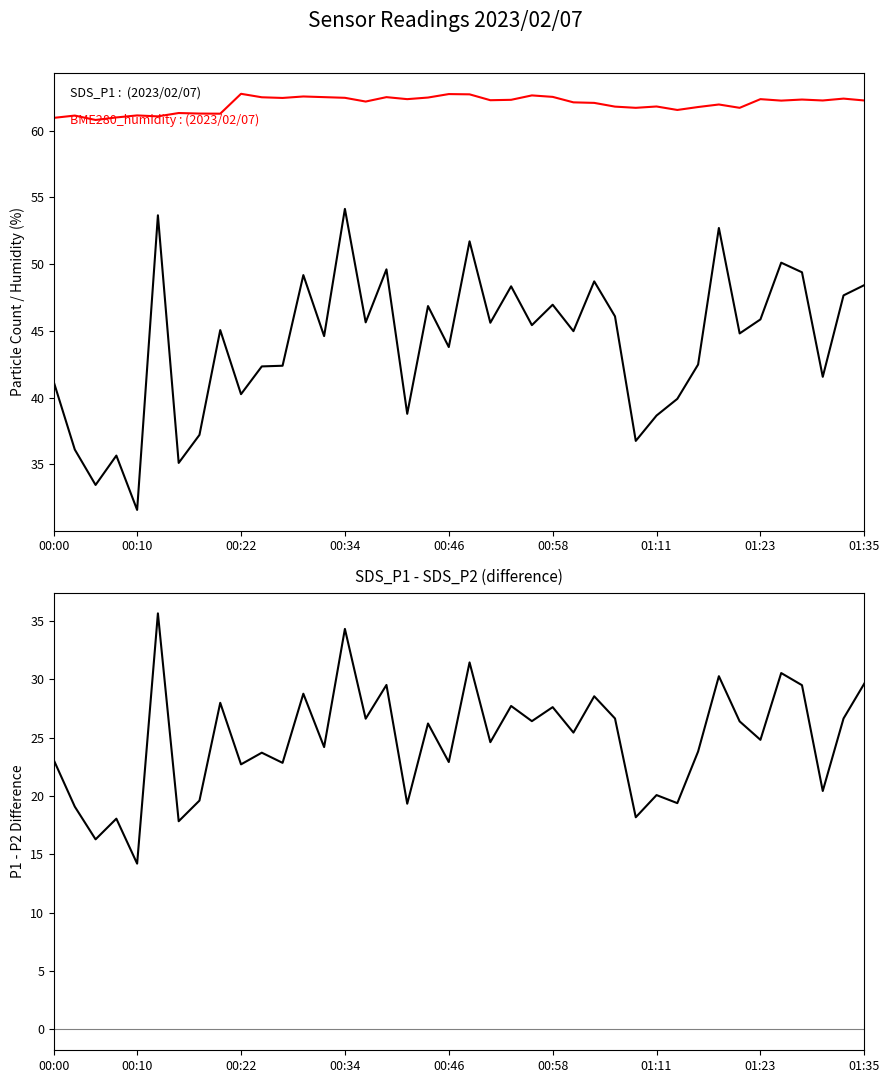

True or false: BME280_humidity and SDS_P1 intersect in this chart.

False